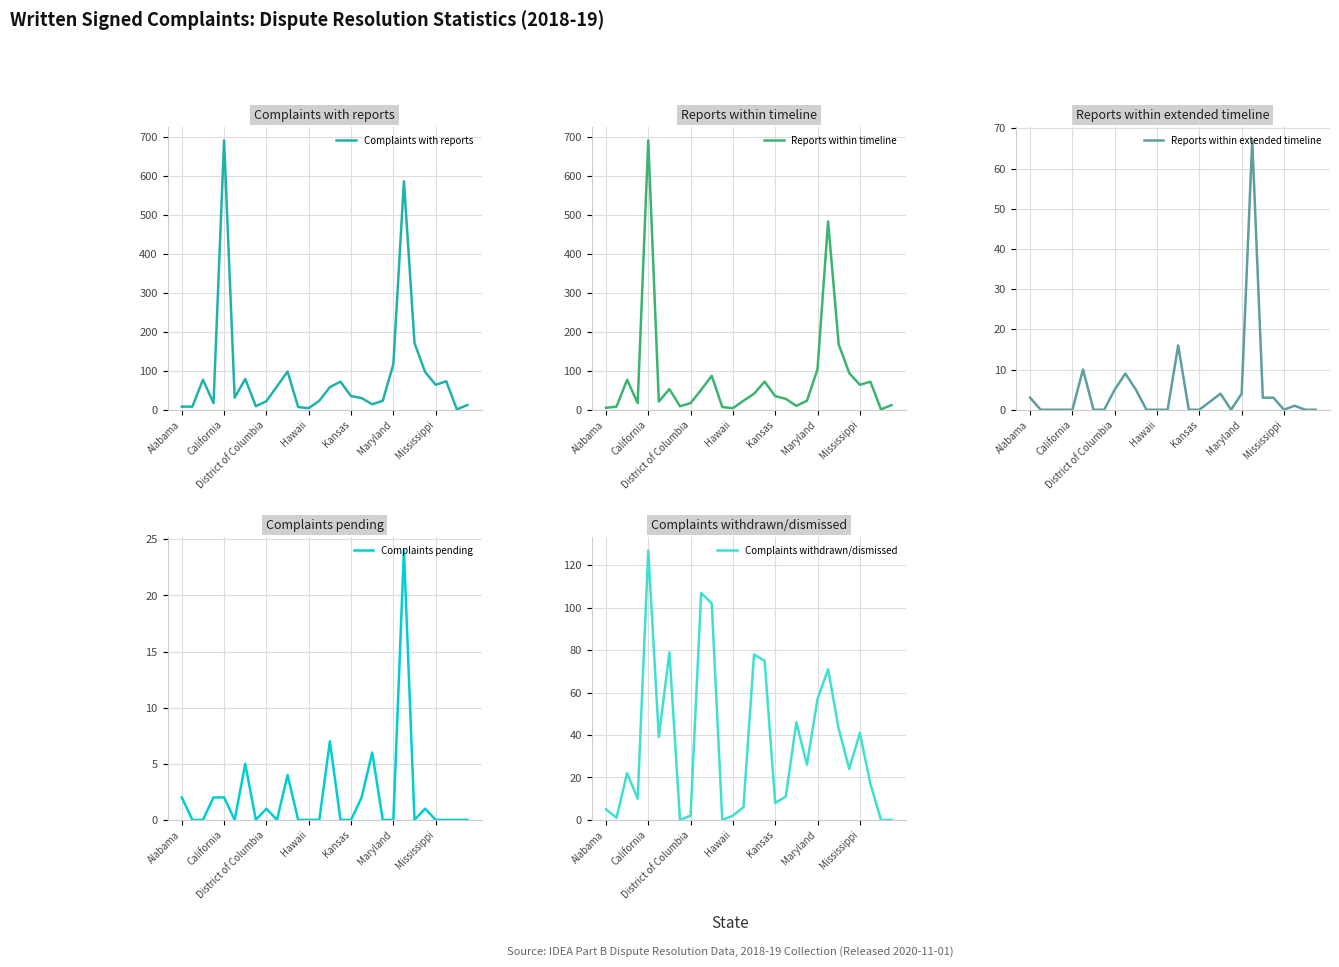

What is the label of the 28th point from the right?

Alabama